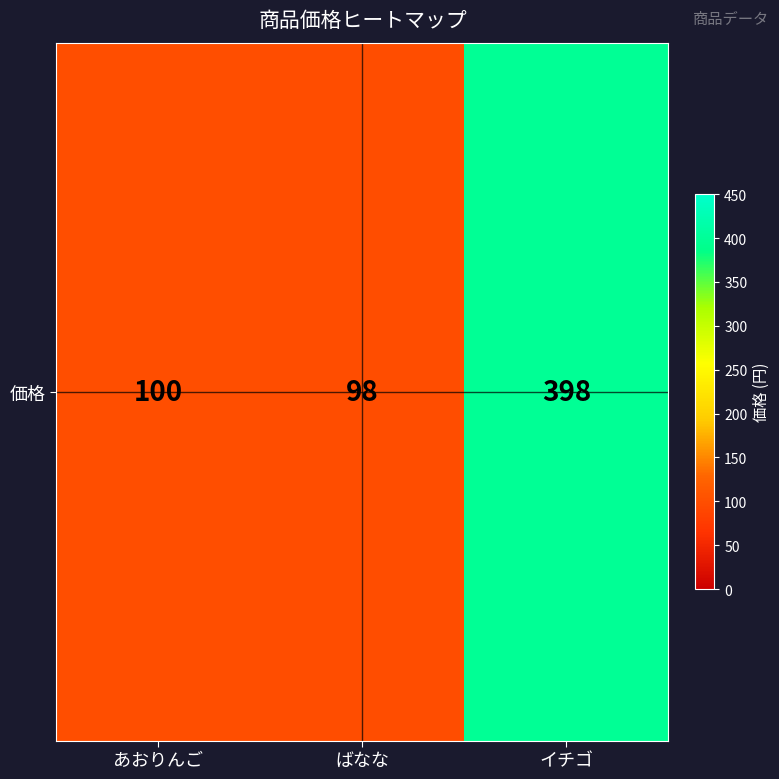

Rank the categories by value from lowest to highest.

ばなな, あおりんご, イチゴ